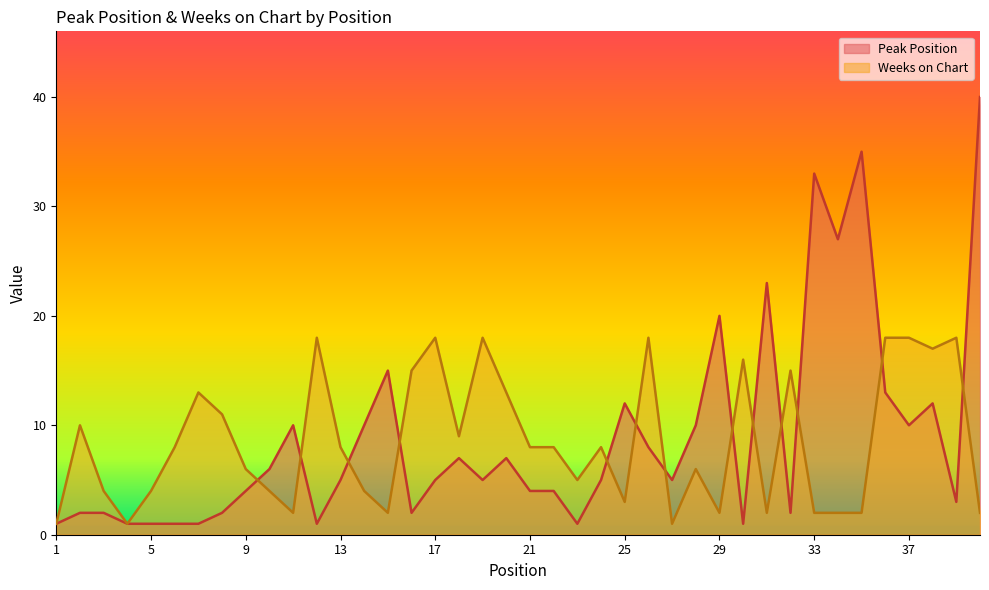

At which label does Weeks on Chart first exceed 8?

2